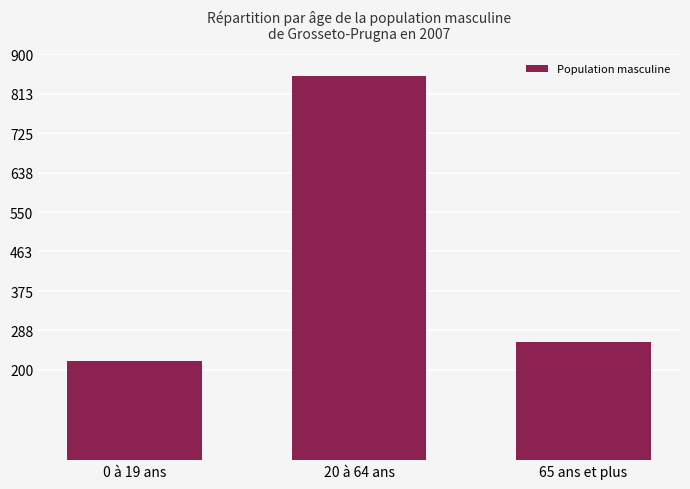

Where is the data nearest to the value 535?

65 ans et plus